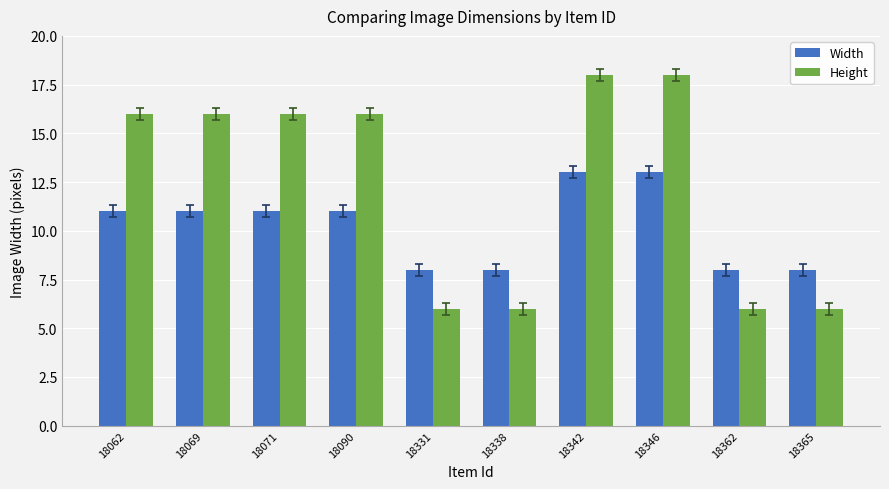

Reading left to right, list all the values displayed in this chart.

Width: 18062=11	18069=11	18071=11	18090=11	18331=8	18338=8	18342=13	18346=13	18362=8	18365=8
Height: 18062=16	18069=16	18071=16	18090=16	18331=6	18338=6	18342=18	18346=18	18362=6	18365=6